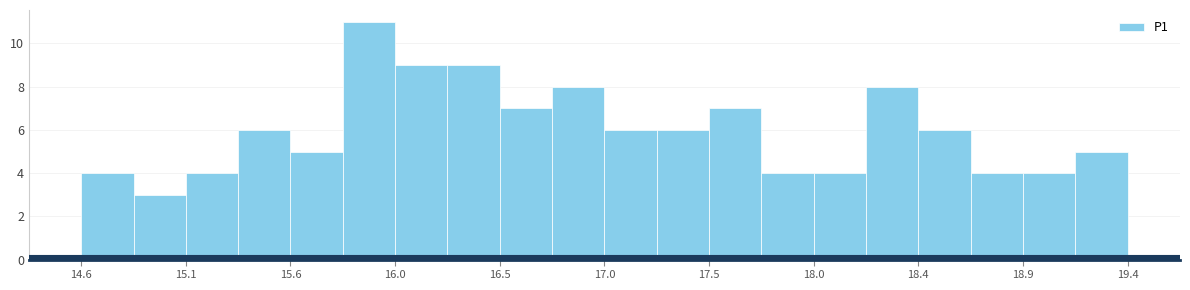

Which range on the x-axis has the tallest bar?

15.80 to 16.04